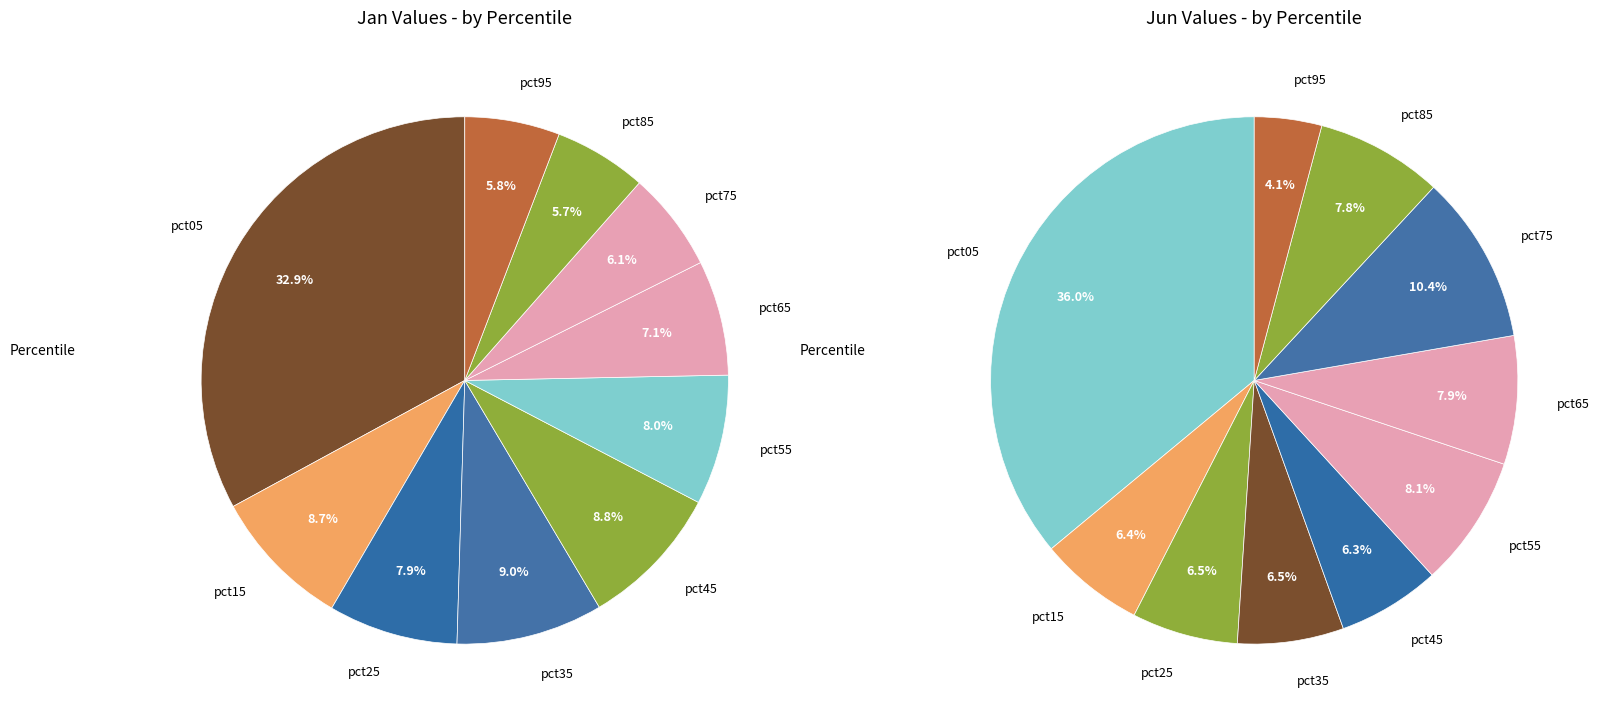

What percentage is the 5 slice, to the nearest percent?

8%